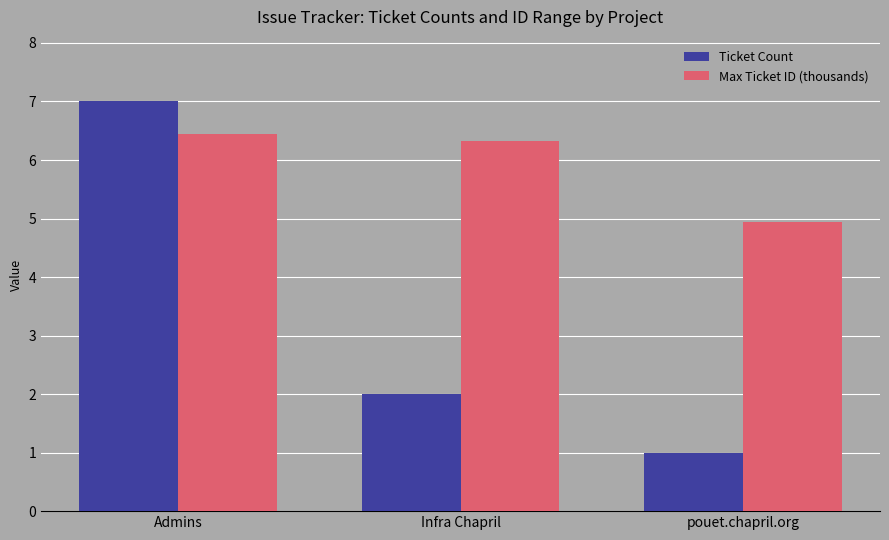

What is the spread (max minus min) of values at pouet.chapril.org?

3.9